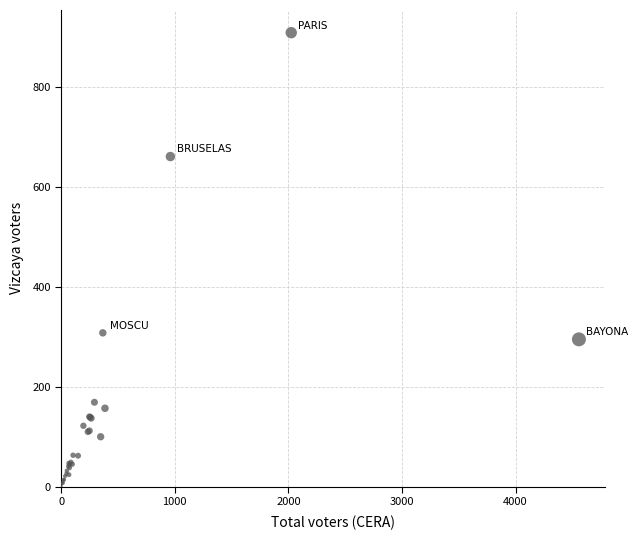

What Y value in the scatter plot is closest to 455?

308